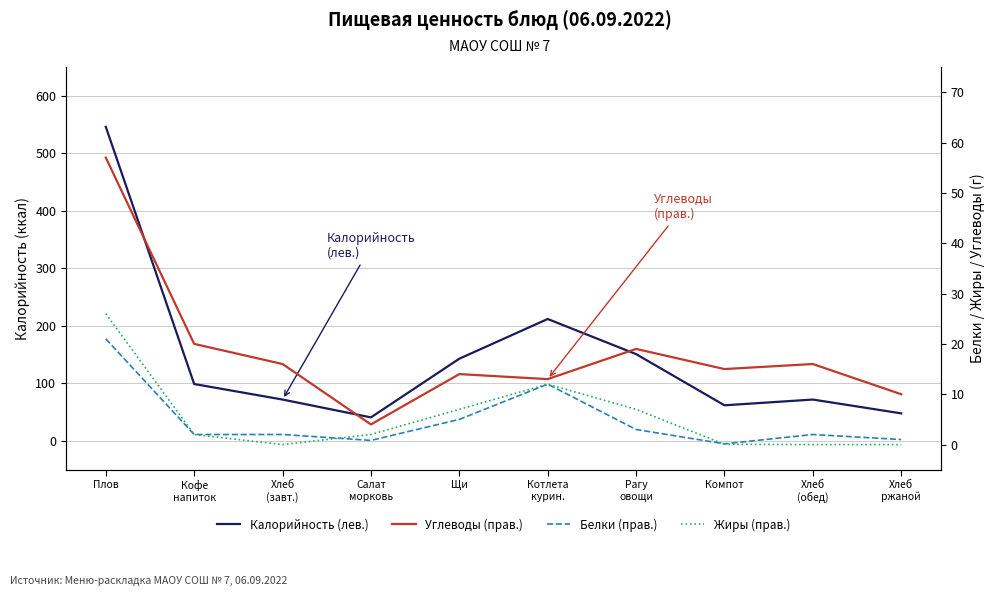

In Белки (прав.), how many points are higher than both neighbors (excluding endpoints)?

2